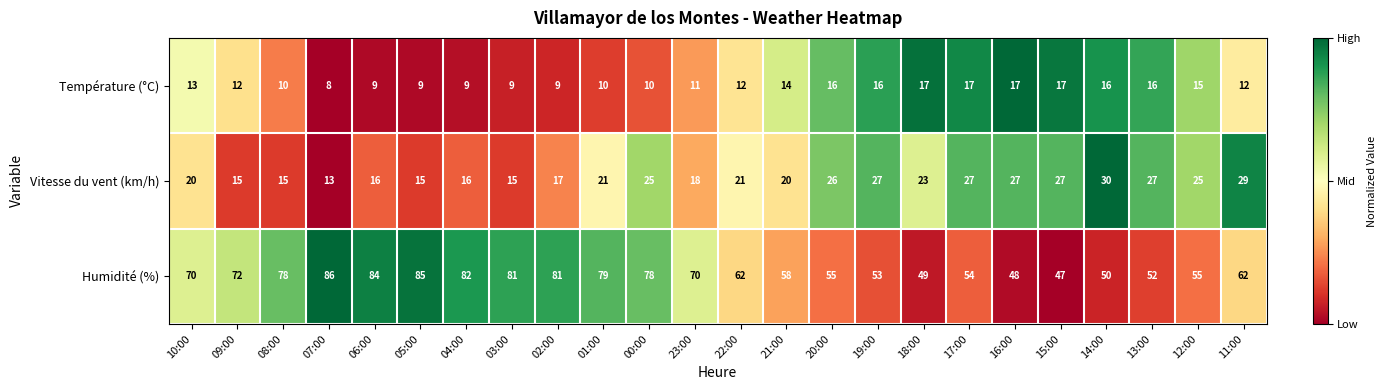

How many data points in Humidité (%) are less than 70?

12